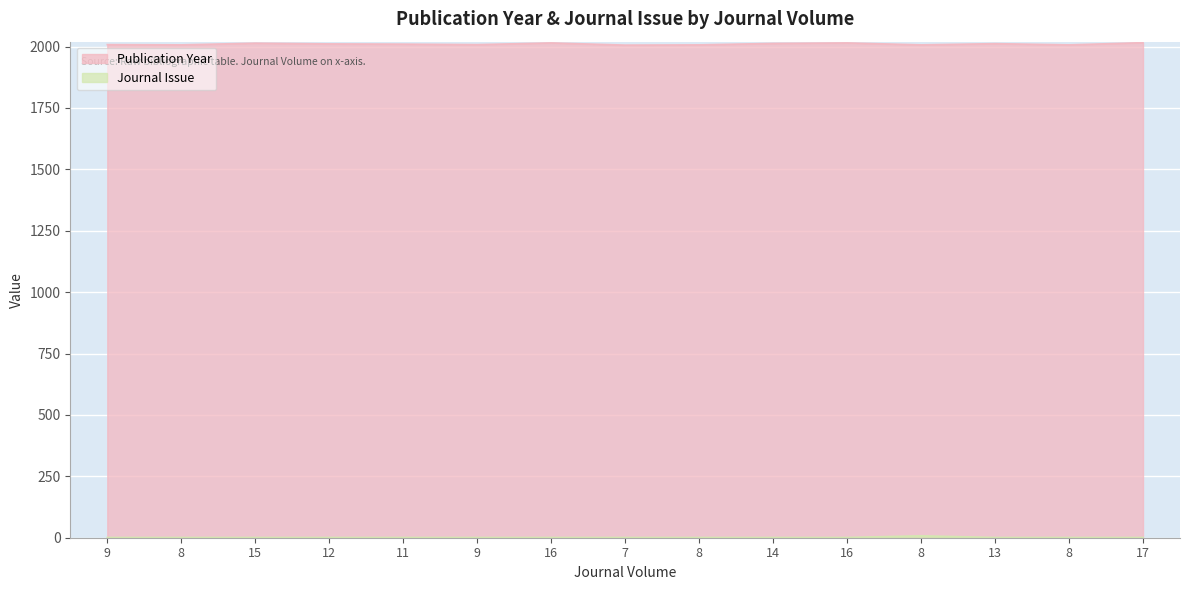

Is the value of Journal Issue at 17 greater than the value of Publication Year at 16?

No